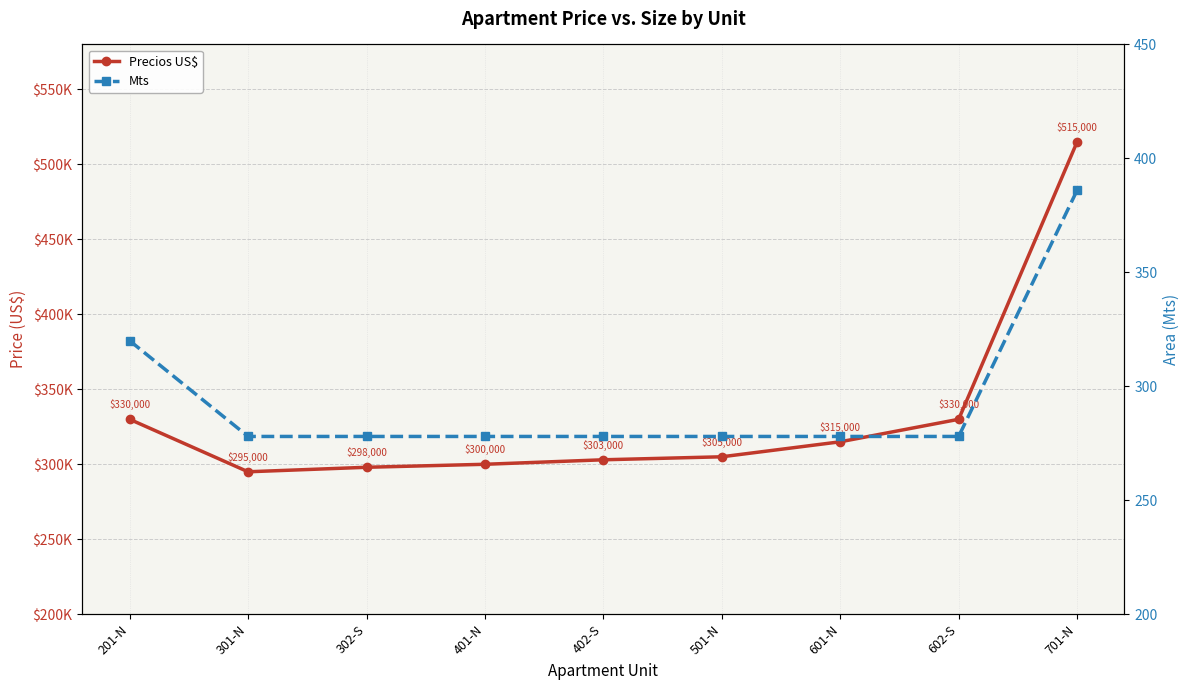

Where is Precios US$ nearest to the value 405000?

201-N